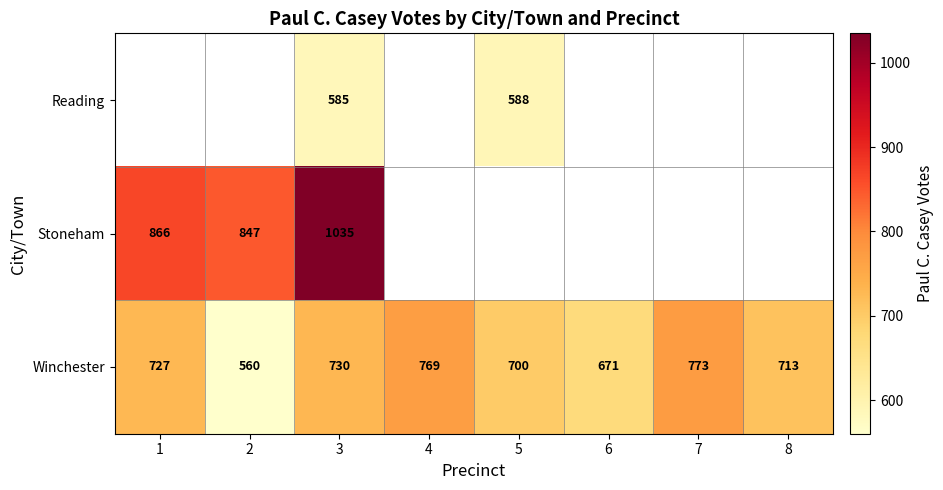

What is the highest value of the Winchester series?

773